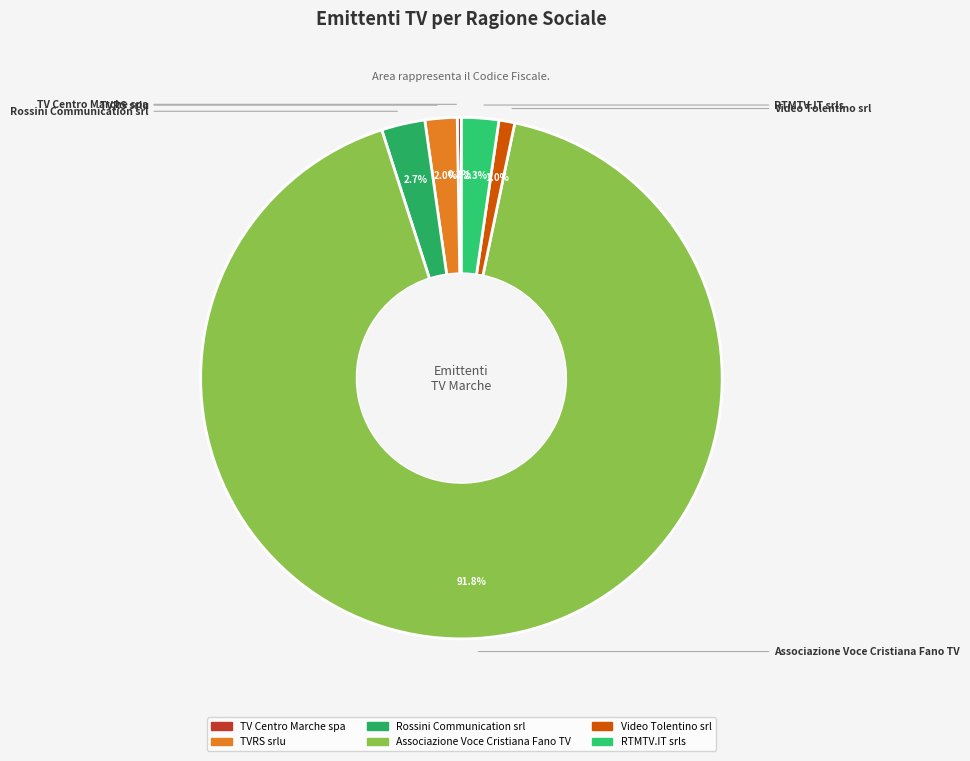

Is the sum of Video Tolentino srl and TV Centro Marche spa greater than half?

No